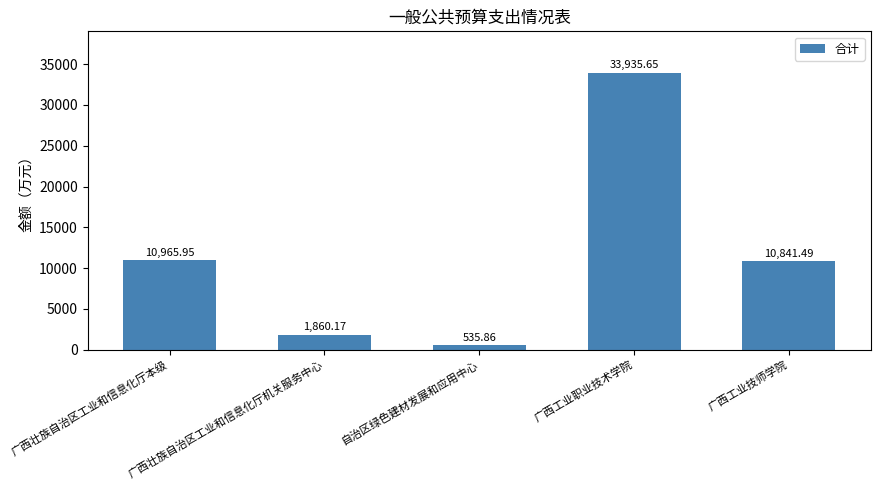

Reading left to right, extract all data points from this chart.

10966.0	1860.2	535.9	33935.7	10841.5